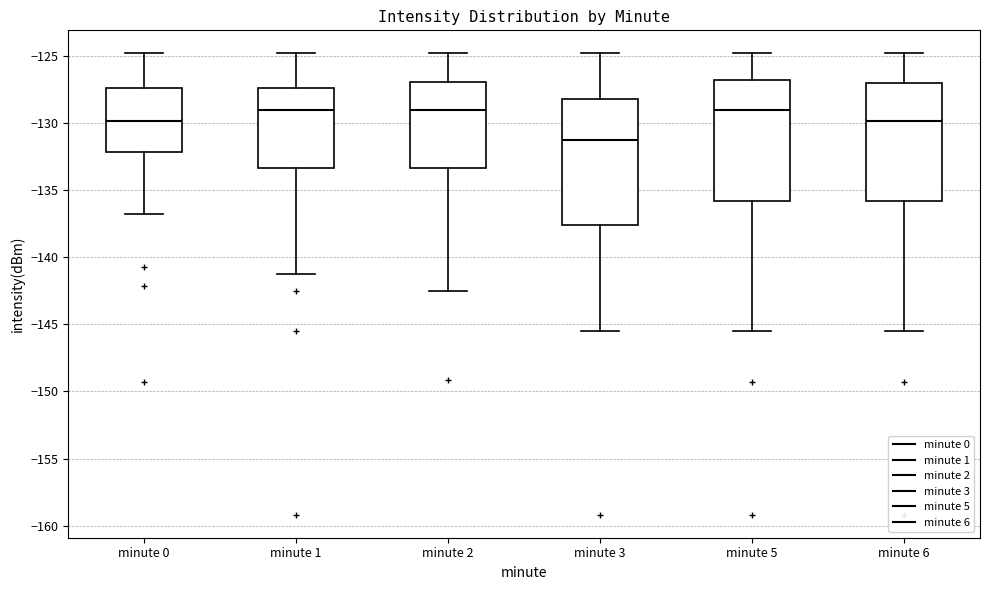

Reading left to right, transcribe this box plot: for each box, give where its median line is, the range the box spans, and where its two whiskers end, as read against the y-axis. The values are not printed on the chart, so give them approximately, as read against the axis.

minute 0: median -130.0, box -132.0 to -127.5, whiskers -137.0 to -125.0
minute 1: median -129.0, box -133.5 to -127.5, whiskers -141.0 to -125.0
minute 2: median -129.0, box -133.5 to -127.0, whiskers -142.5 to -125.0
minute 3: median -131.5, box -137.5 to -128.0, whiskers -145.5 to -125.0
minute 5: median -129.0, box -136.0 to -127.0, whiskers -145.5 to -125.0
minute 6: median -130.0, box -136.0 to -127.0, whiskers -145.5 to -125.0